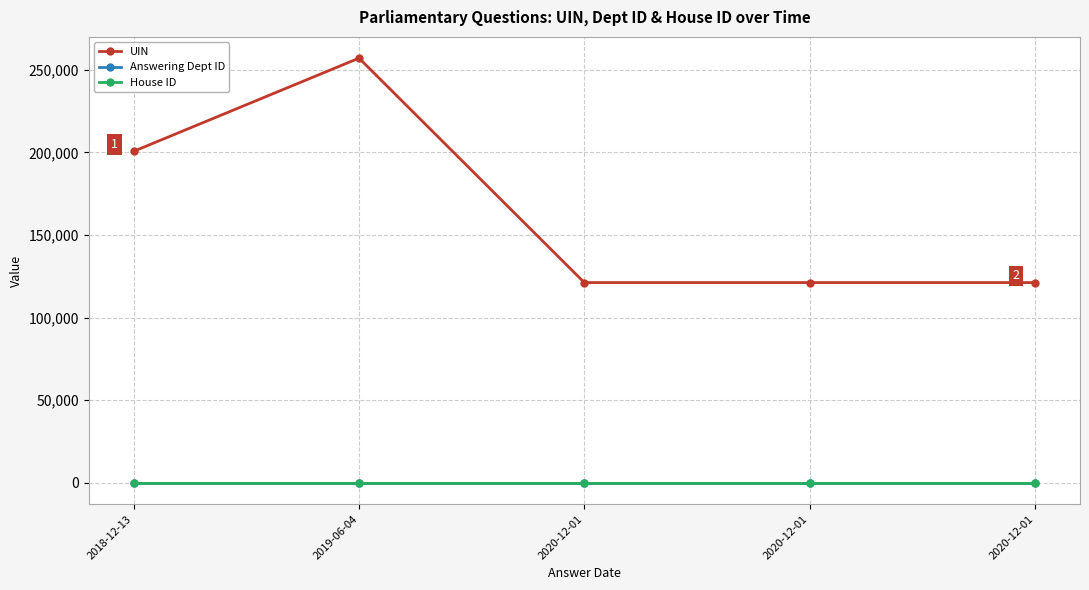

True or false: Answering Dept ID and House ID intersect in this chart.

False